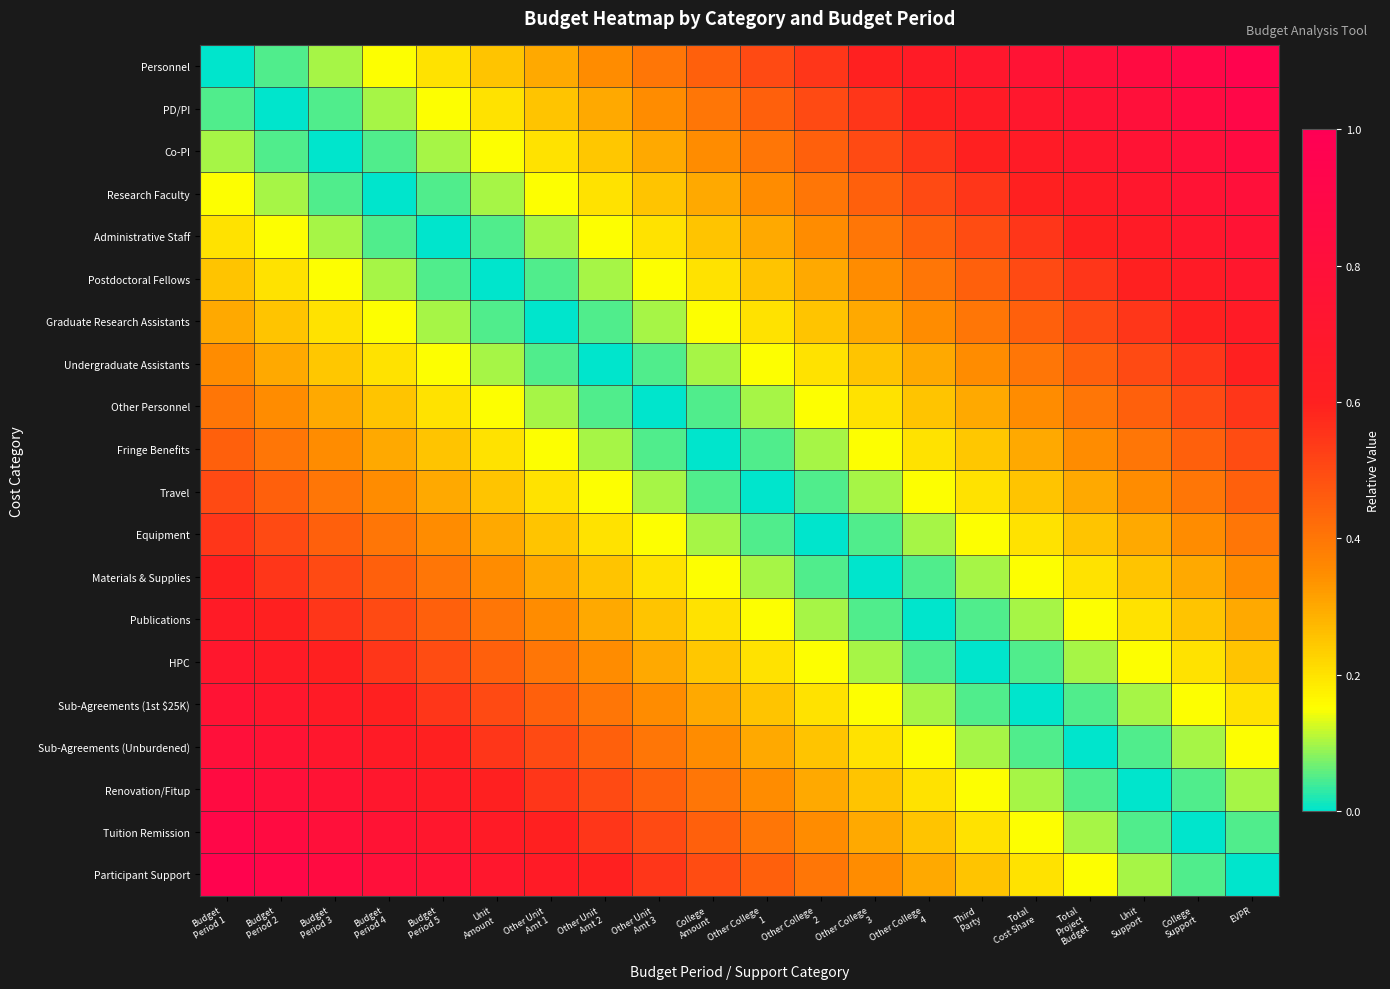

Which series has the largest range (max minus min)?

Personnel